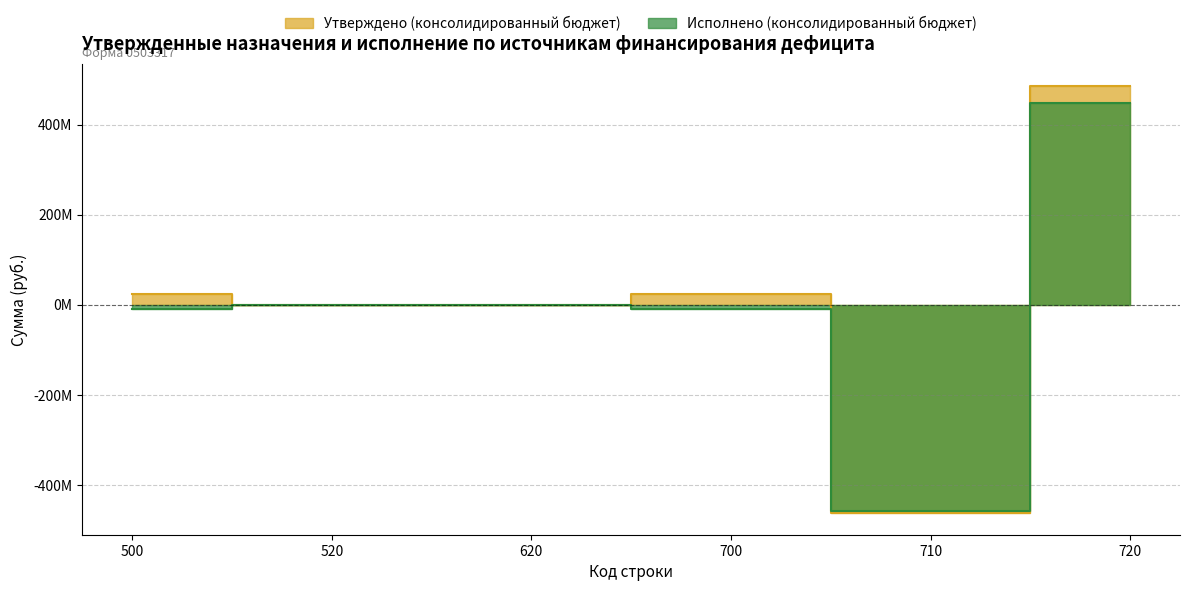

At 620, list the series in order from smallest to largest.

Утверждено (консолидированный бюджет), Исполнено (консолидированный бюджет)